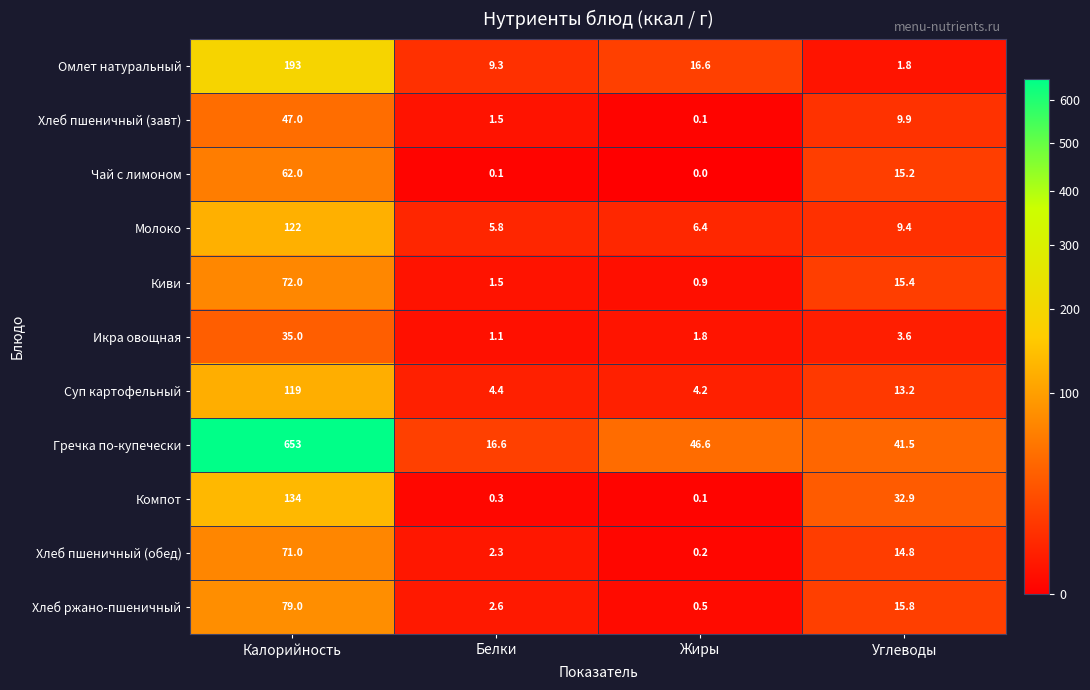

Where is Хлеб пшеничный (обед) nearest to the value 35?

Углеводы